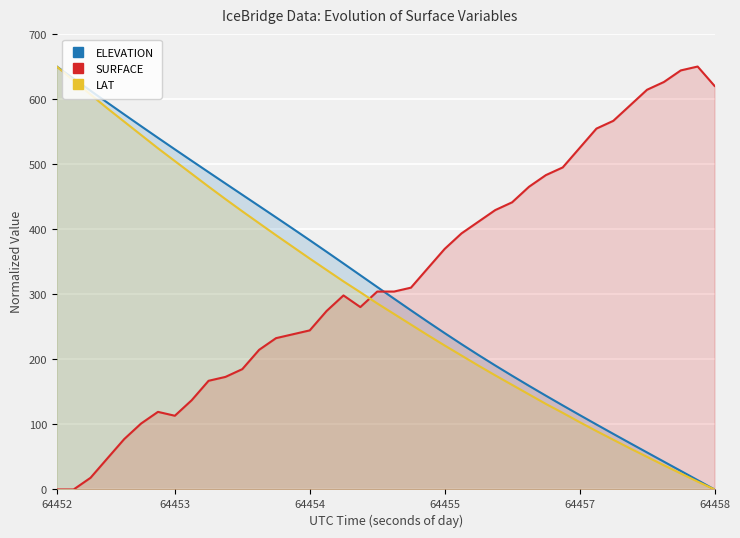

What is the difference between the highest and lowest values at 22?

102.9